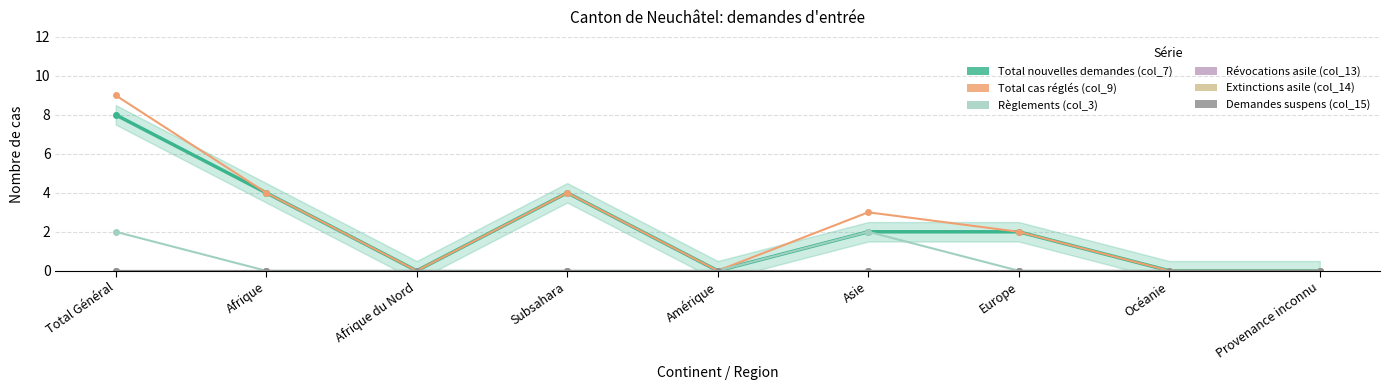

Rank the categories by Extinctions asile (col_14) value from lowest to highest.

Total Général, Afrique, Afrique du Nord, Subsahara, Amérique, Asie, Europe, Océanie, Provenance inconnu